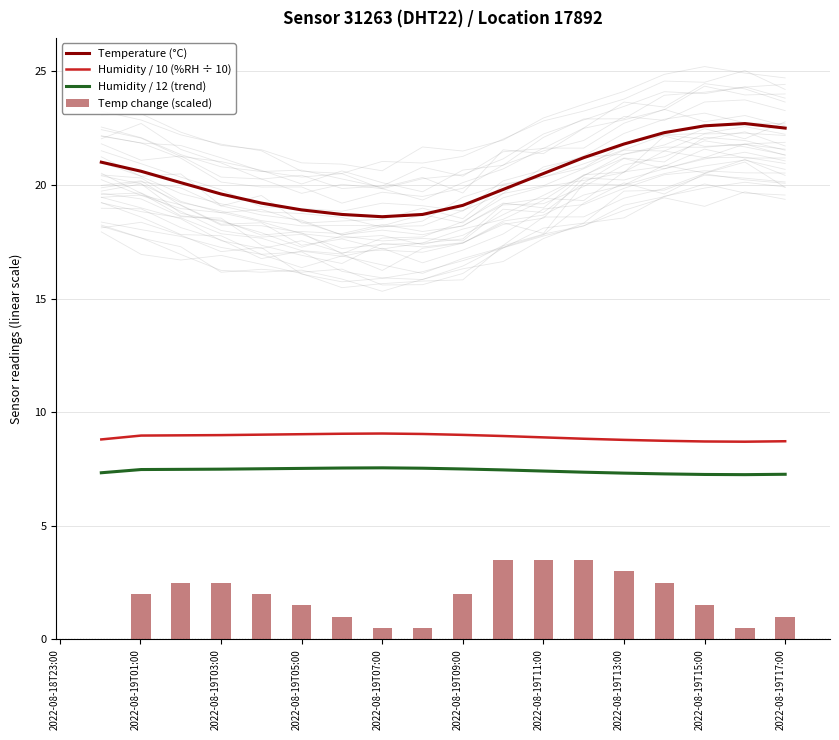

True or false: Humidity / 12 (trend) and Temperature (°C) cross at least once.

False